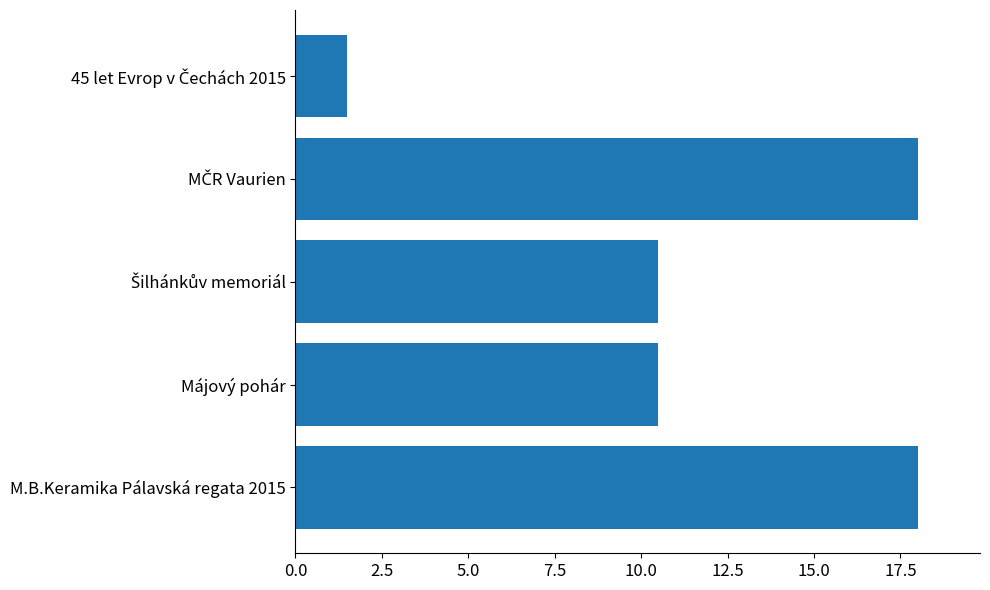

What is the difference between the maximum and minimum values?

16.5